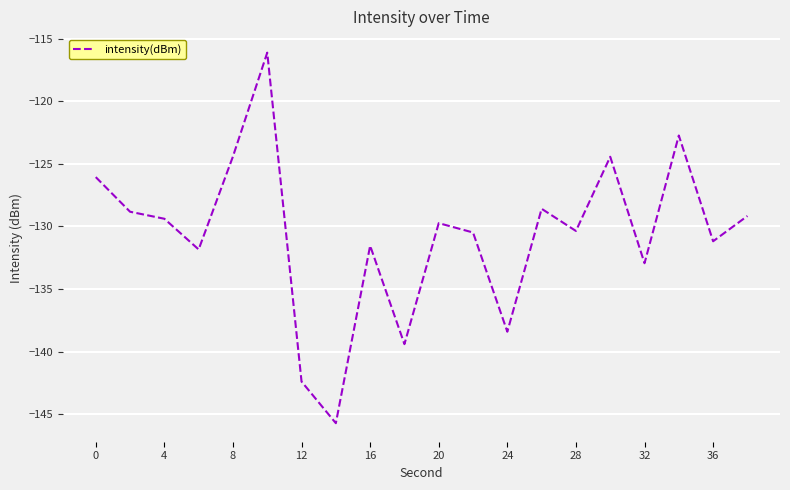

What is the greatest value displayed?

-116.1